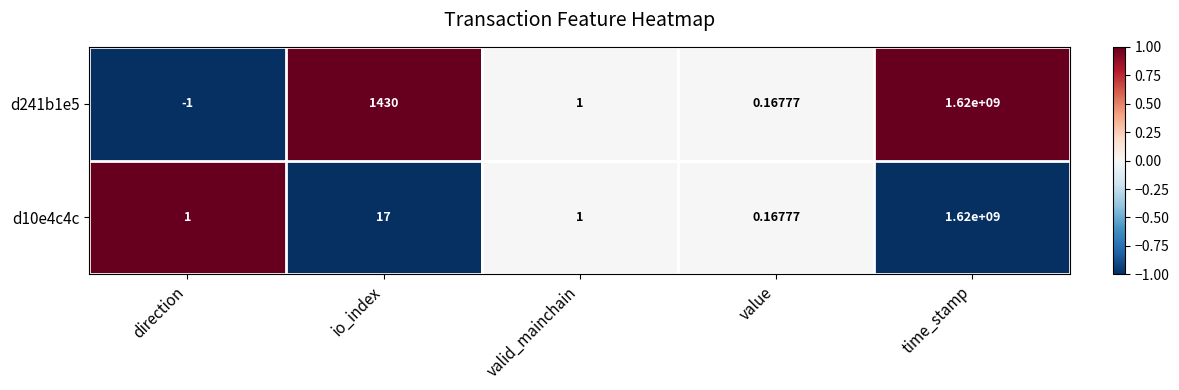

Where does the d241b1e5 series first go above 1?

io_index